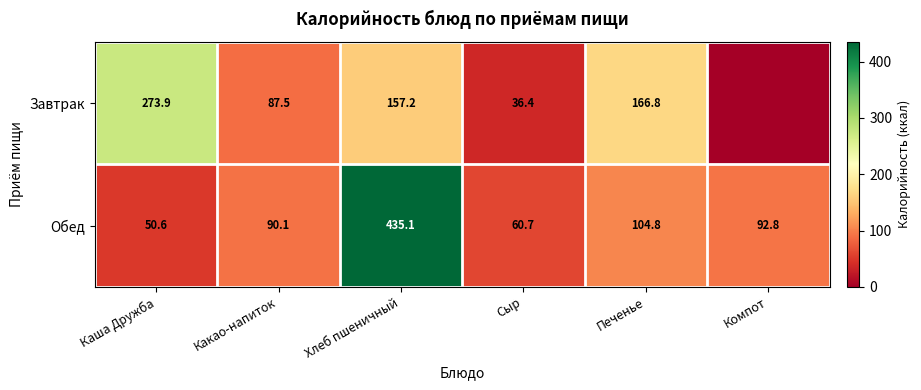

Between Хлеб пшеничный and Сыр, which series saw the biggest shift?

Обед